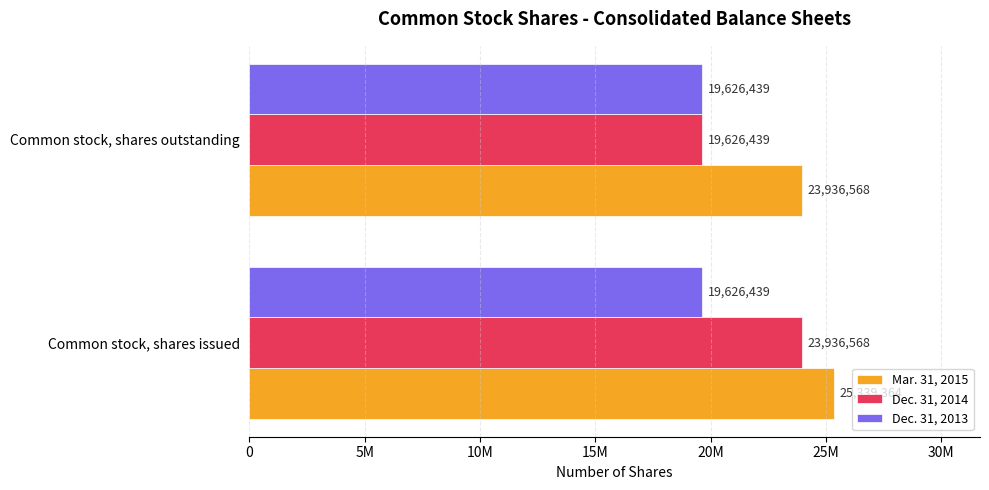

What is the greatest value displayed?

25339364.0